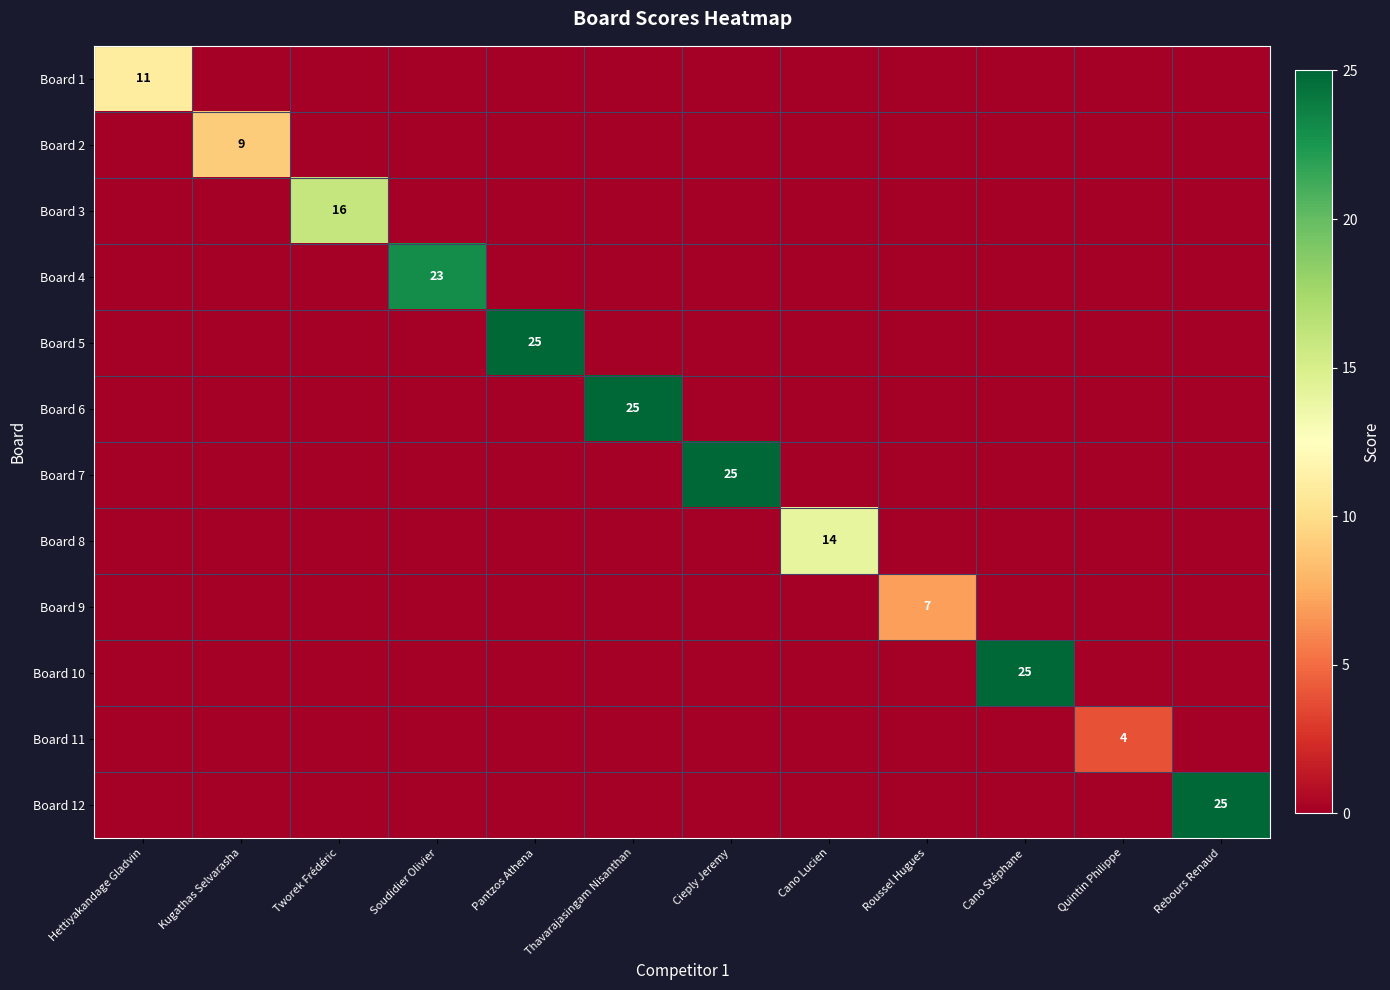

Between Cano Lucien and Roussel Hugues, which is larger?

Cano Lucien